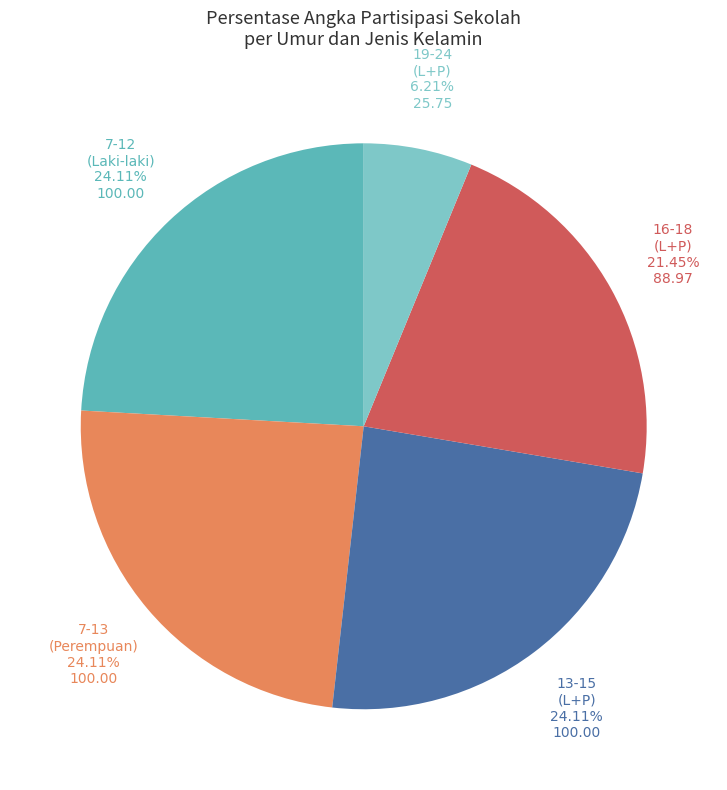

Does any single category account for the majority?

No